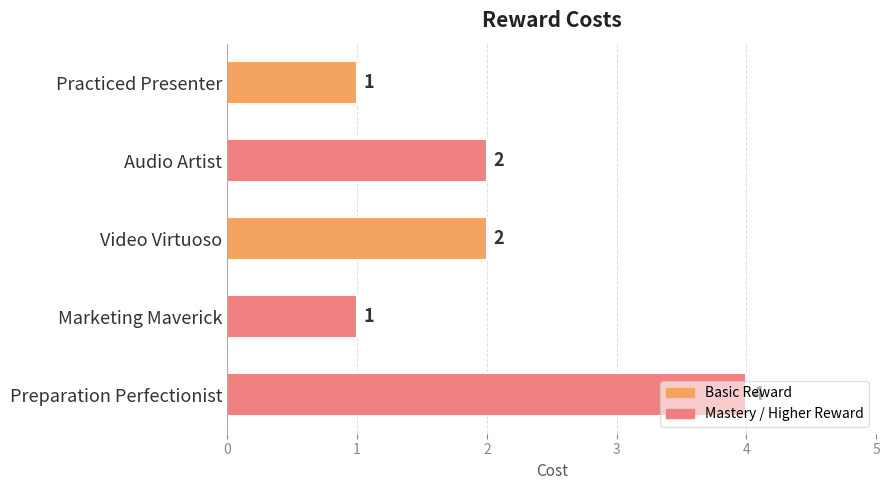

How many series are shown in this chart?

1